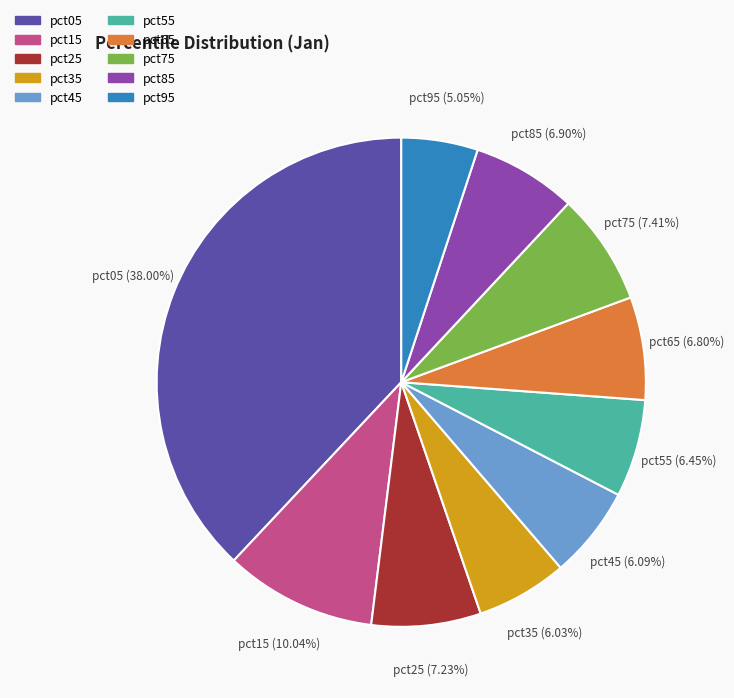

Is the sum of pct15 and pct35 greater than half?

No